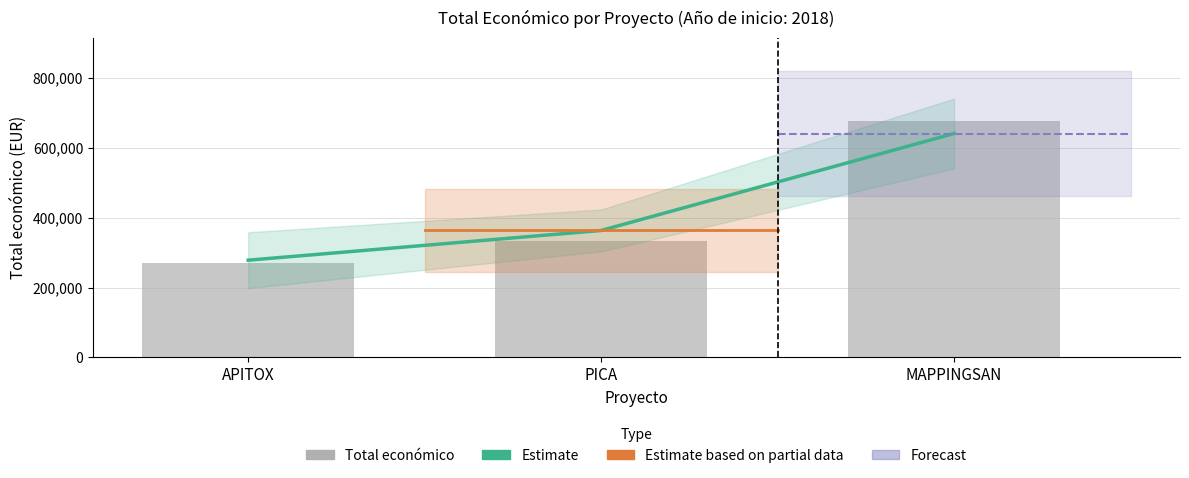

What is the difference between the Total económico values at MAPPINGSAN and APITOX?

405873.0